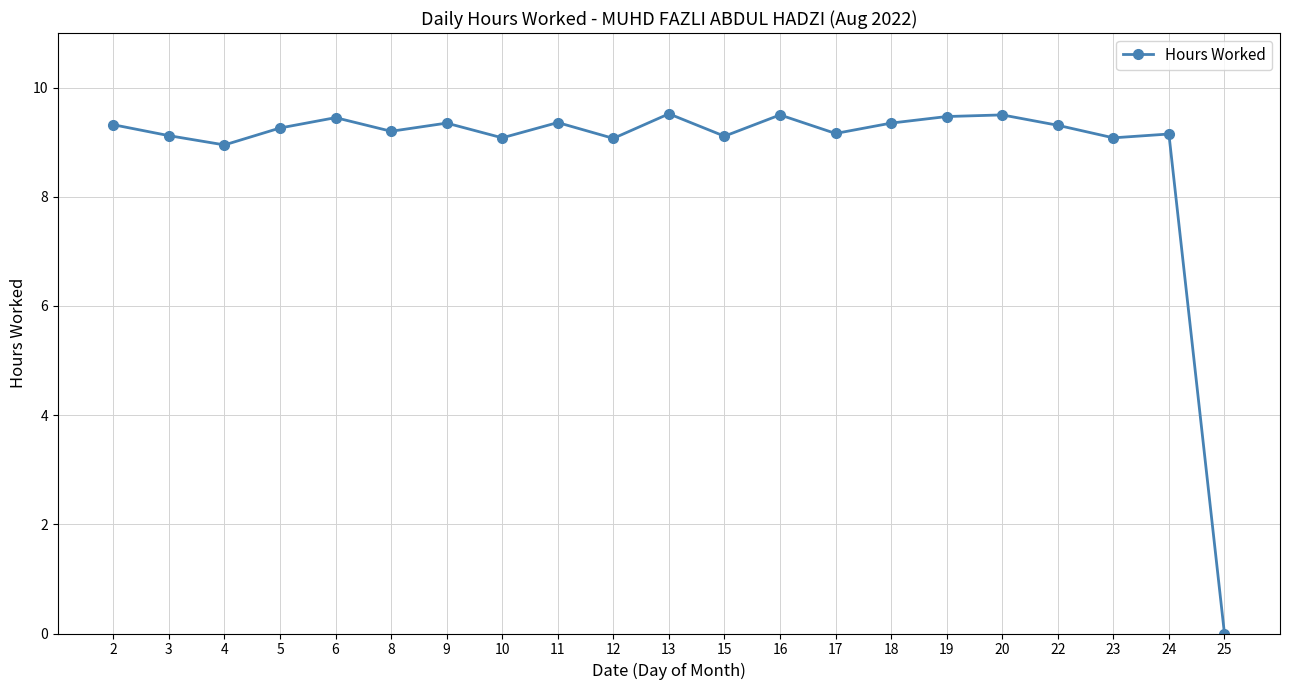

True or false: there are more than 0 points higher than both neighbors.

True